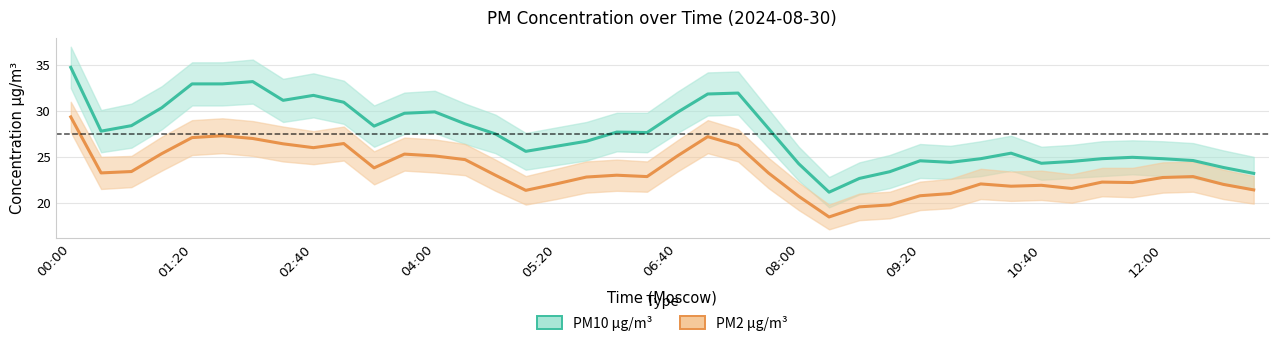

At which category is the sum across all series the highest?

00:00